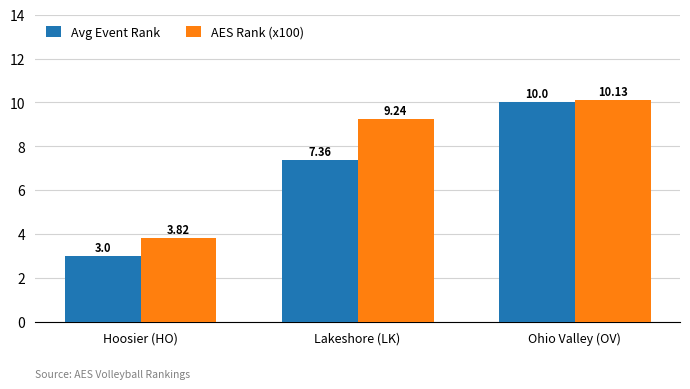

Rank the categories by AES Rank (x100) value from lowest to highest.

Hoosier (HO), Lakeshore (LK), Ohio Valley (OV)